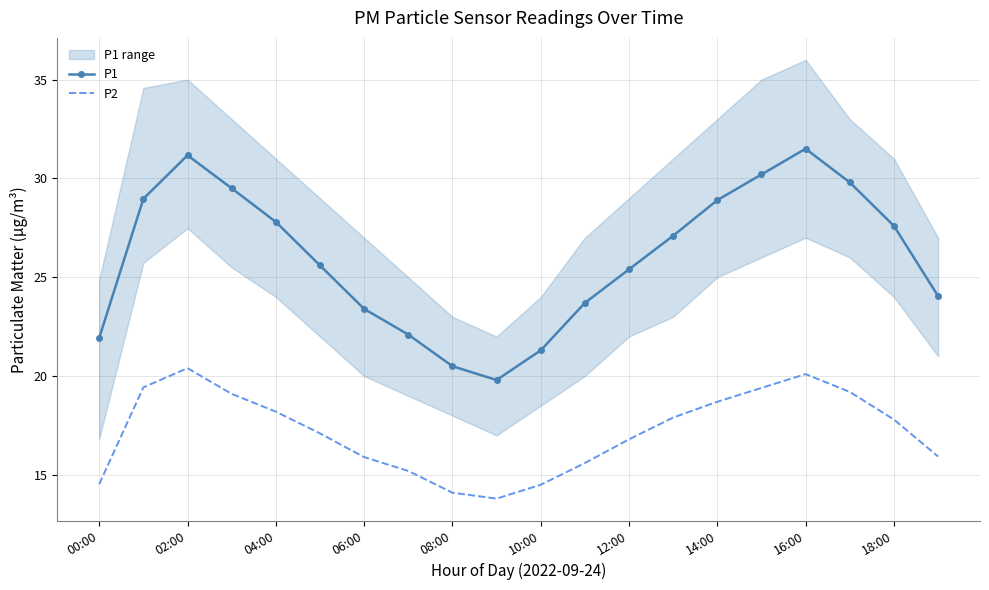

Reading left to right, transcribe all the data shown in this chart.

P1: 21.9	29.0	31.2	29.5	27.8	25.6	23.4	22.1	20.5	19.8	21.3	23.7	25.4	27.1	28.9	30.2	31.5	29.8	27.6	24.1
P2: 14.5	19.4	20.4	19.1	18.2	17.1	15.9	15.2	14.1	13.8	14.5	15.6	16.8	17.9	18.7	19.4	20.1	19.2	17.8	15.9